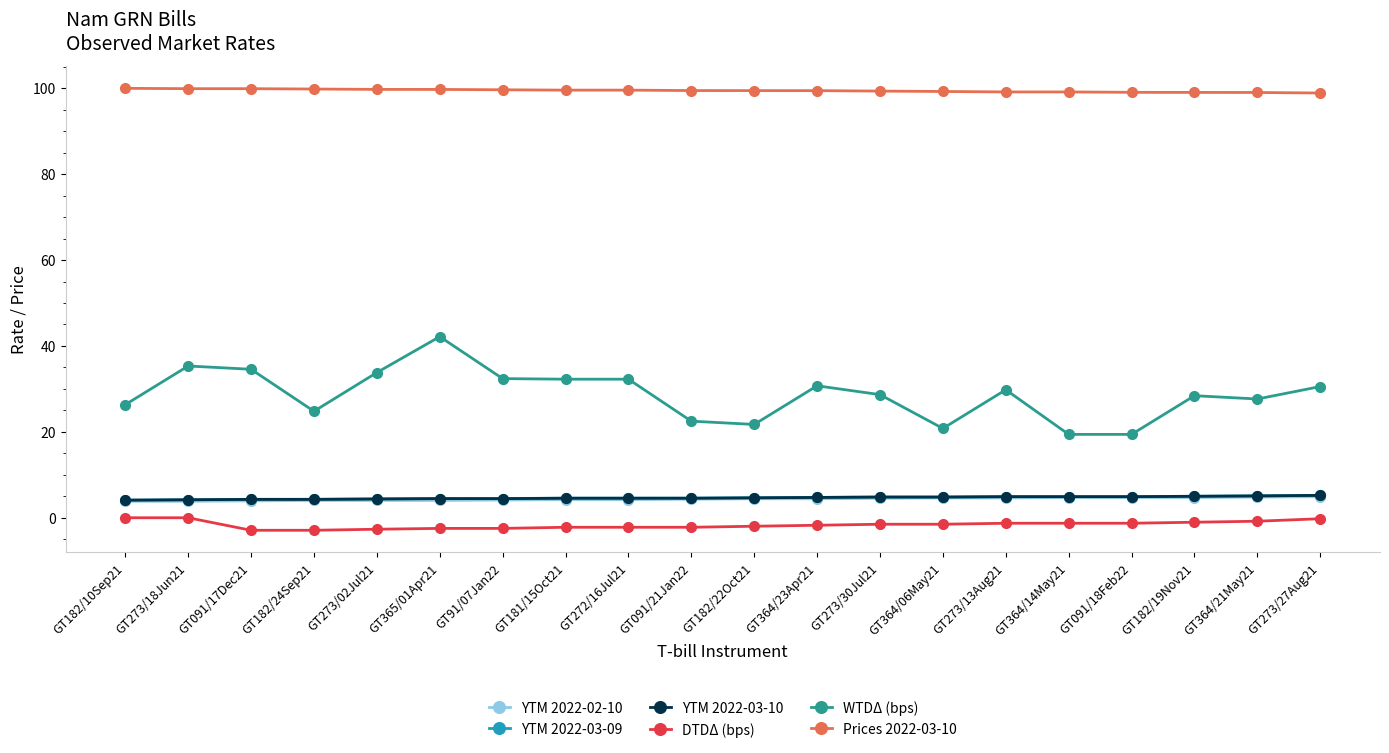

The YTM 2022-03-10 series shows 4.5 at GT091/21Jan22. True or false?

True